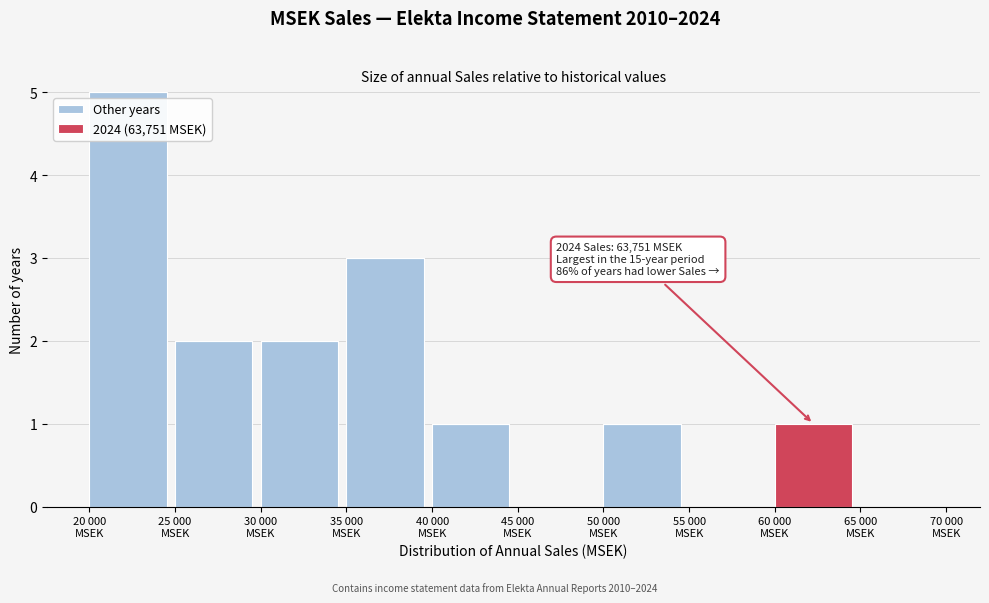

What is the highest value of the Other years series?

5